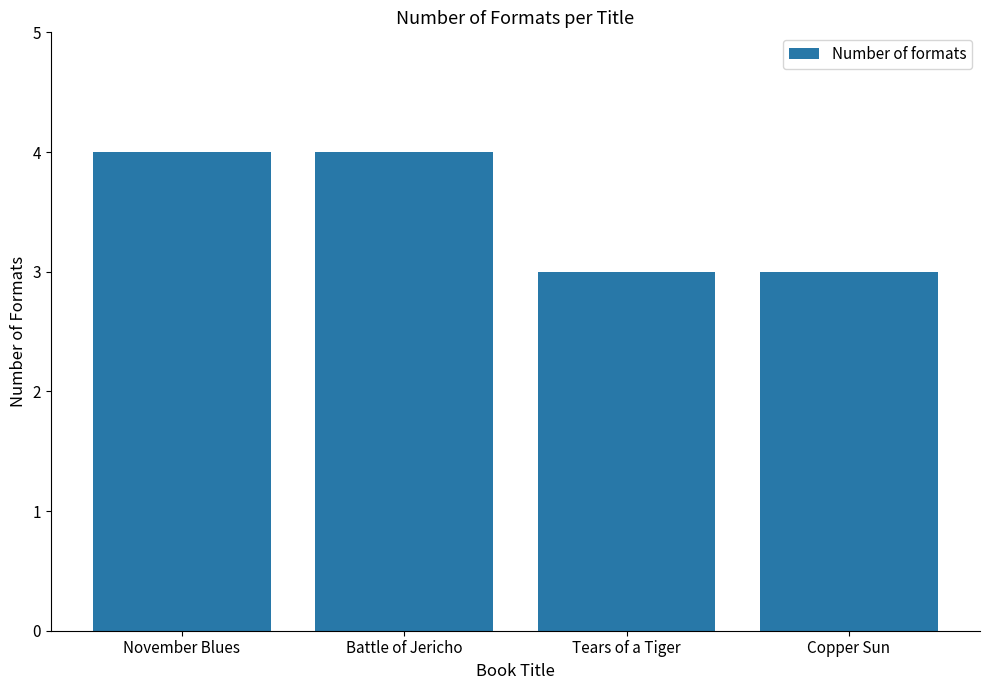

What is the maximum value shown in the chart?

4